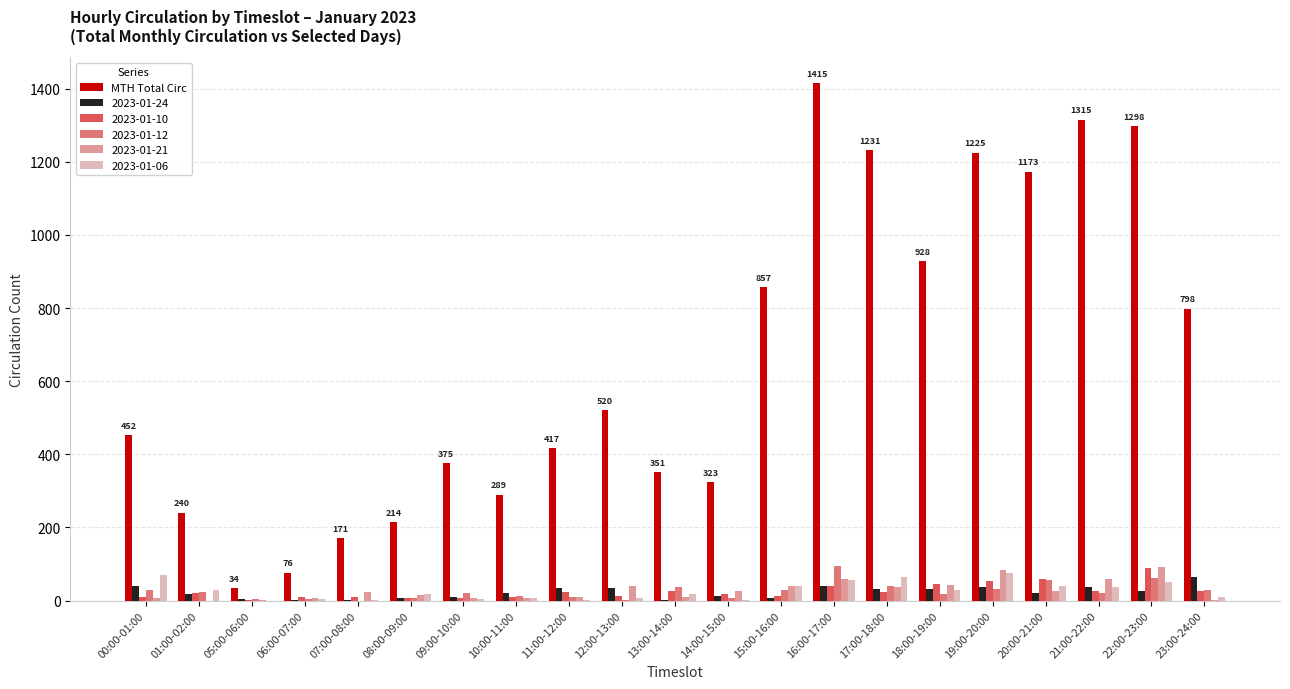

Between 06:00-07:00 and 23:00-24:00, which series saw the biggest shift?

MTH Total Circ